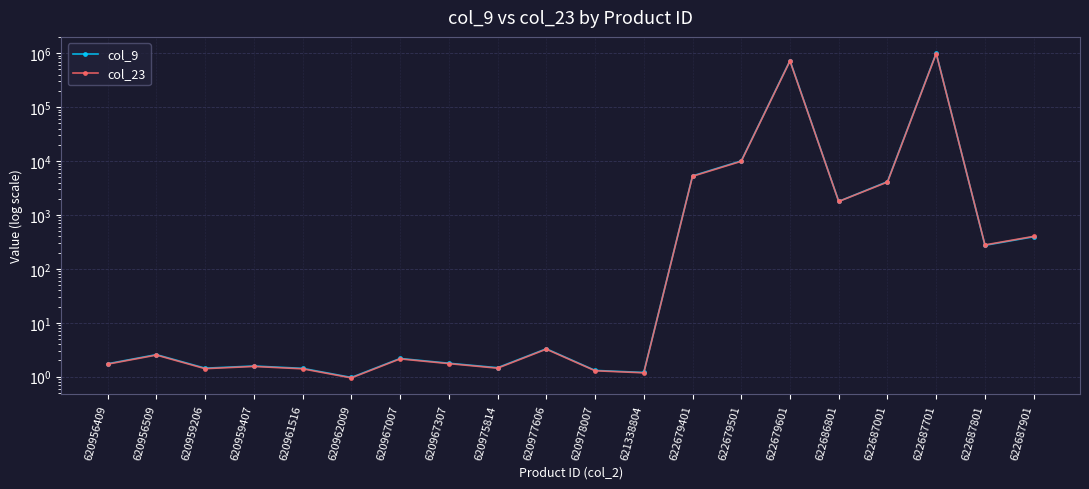

What is the difference between the col_9 values at 620959407 and 622686801?

1785.4